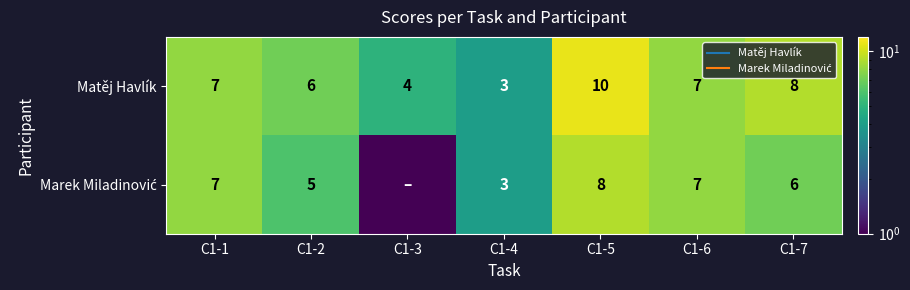

List the series in order of their peak value, lowest first.

Marek Miladinović, Matěj Havlík